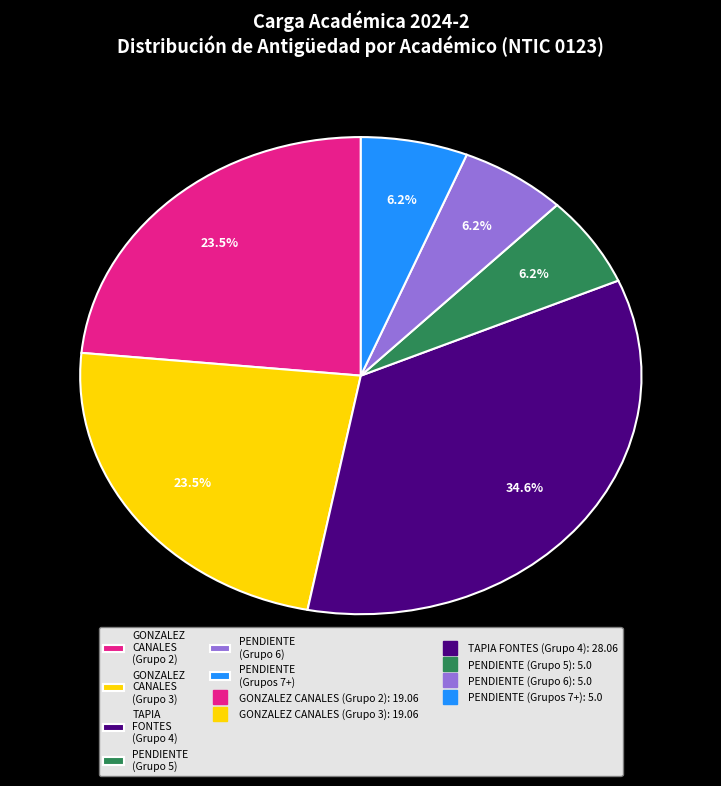

What is the largest slice in the pie chart?

TAPIA FONTES (Grupo 4)